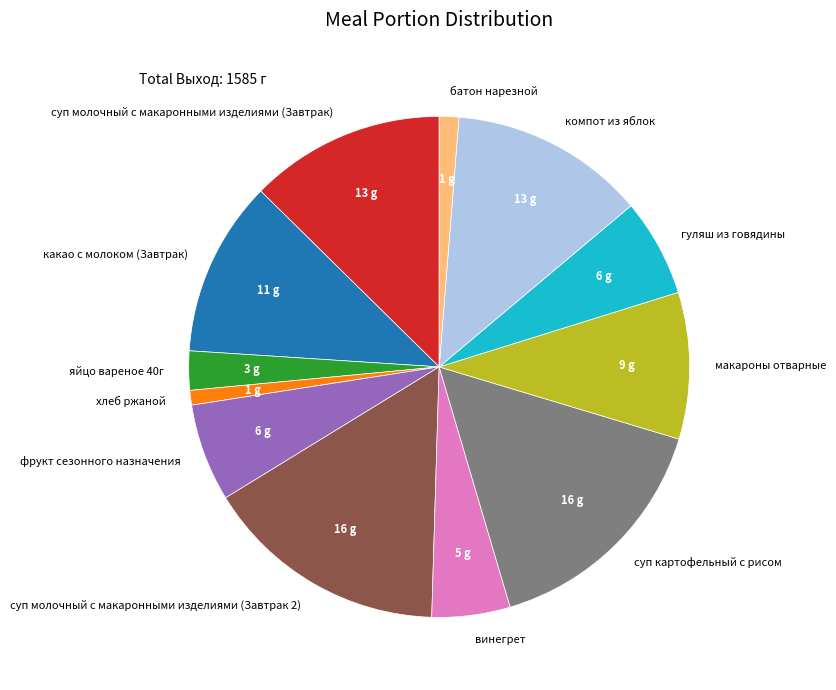

Combined, do суп молочный с макаронными изделиями (Завтрак 2) and какао с молоком (Завтрак) account for over 50%?

No